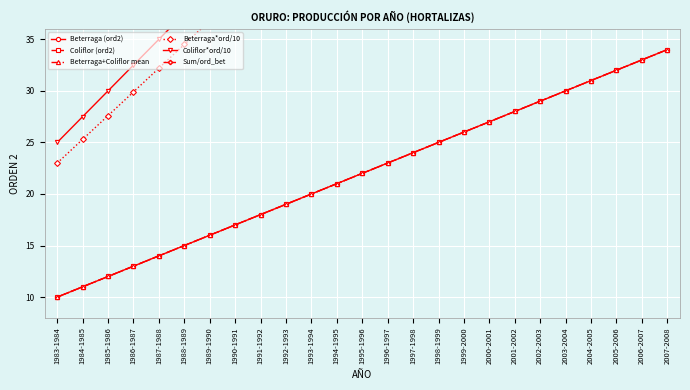

The Coliflor*ord/10 series shows 7.8 at 1983-1984. True or false?

False